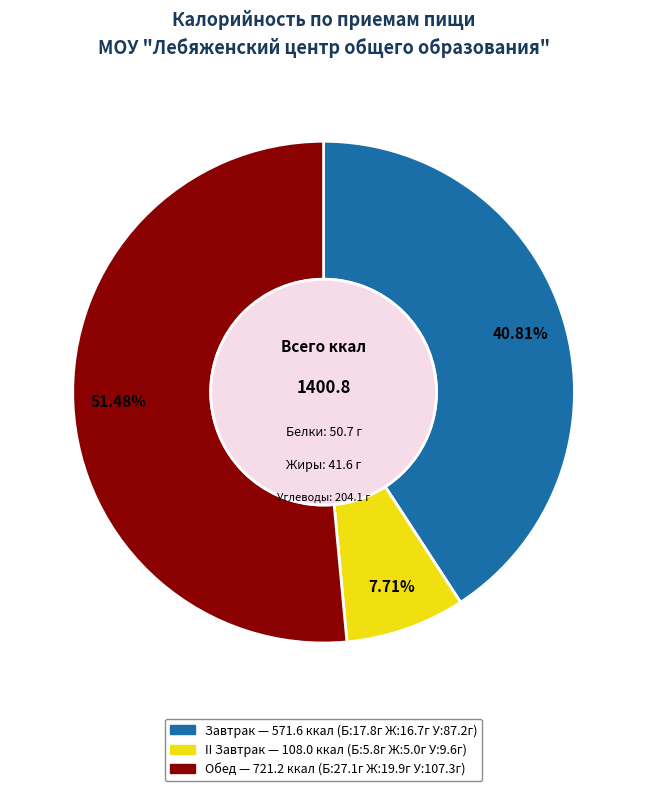

True or false: Завтрак accounts for 27% of the total.

False